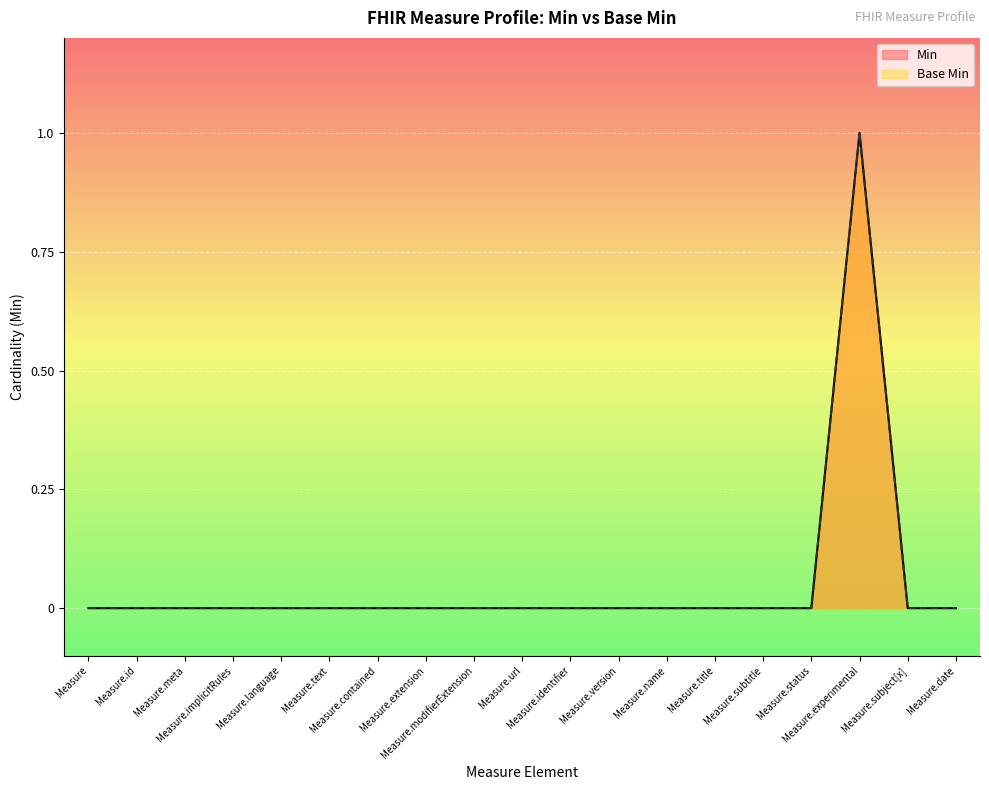

What are all the series names shown in the legend?

Min, Base Min